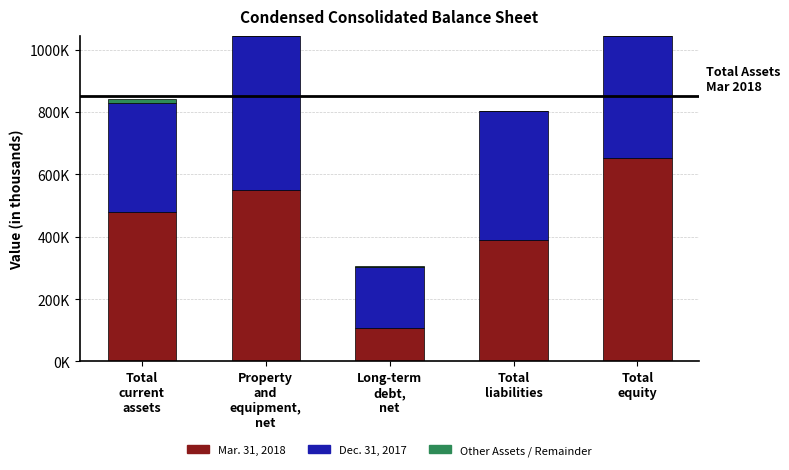

What are all the series names shown in the legend?

Mar. 31, 2018, Dec. 31, 2017, Other Assets / Remainder